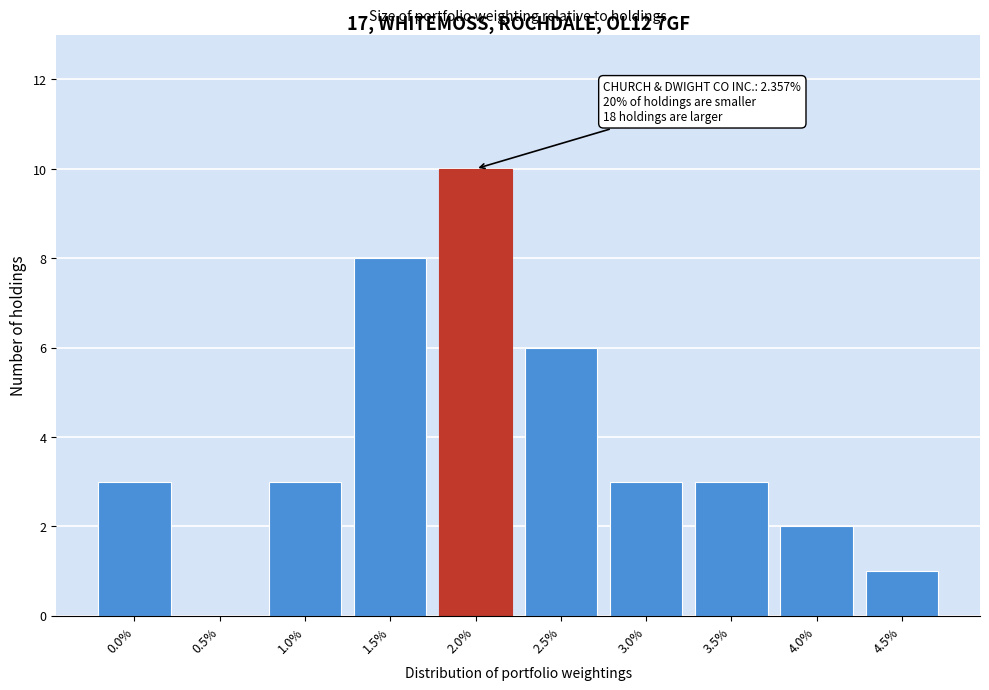

Reading right to left, what are all the values shown in this chart?

4.5%=1	4.0%=2	3.5%=3	3.0%=3	2.5%=6	2.0%=10	1.5%=8	1.0%=3	0.5%=0	0.0%=3